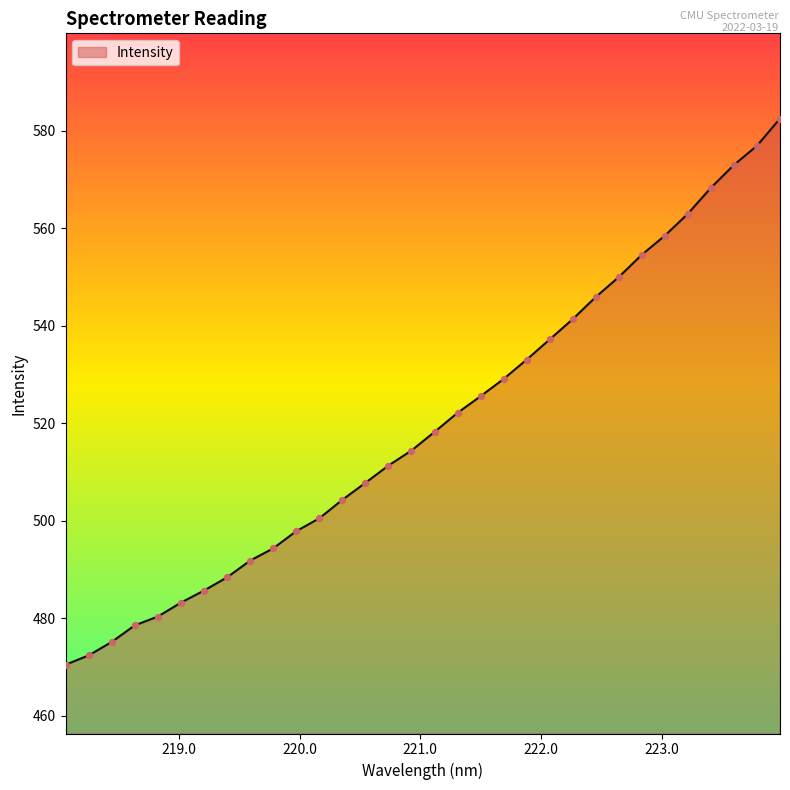

What is the greatest value displayed?

582.5